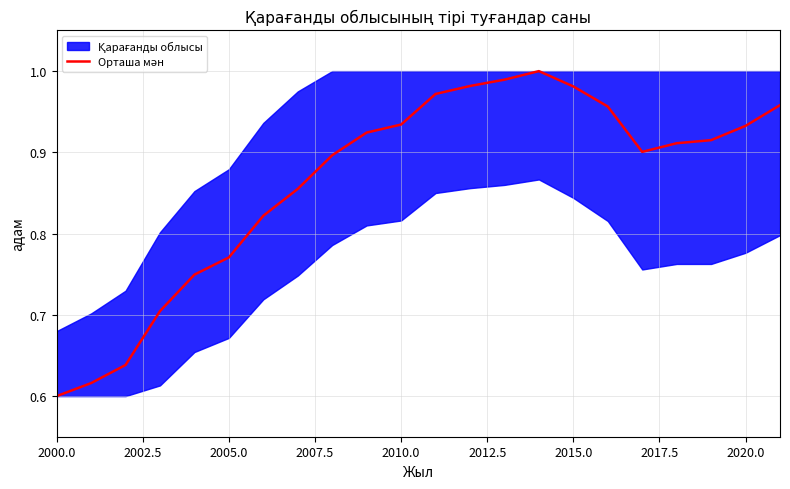

At which category does the chart reach its minimum across all series?

2000.0